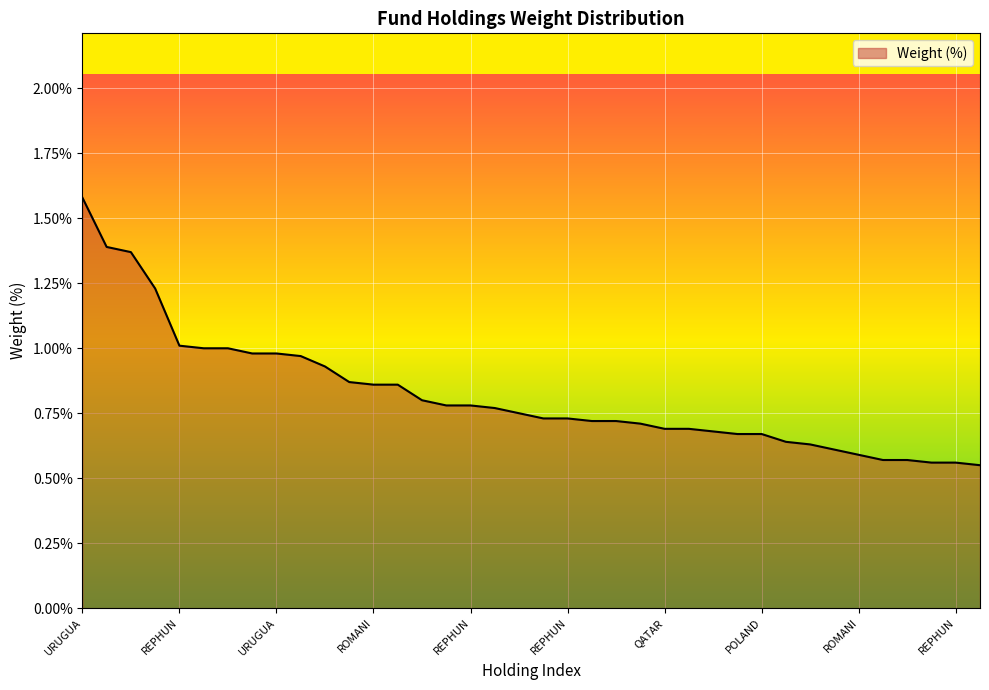

Does the chart have visible grid lines?

Yes